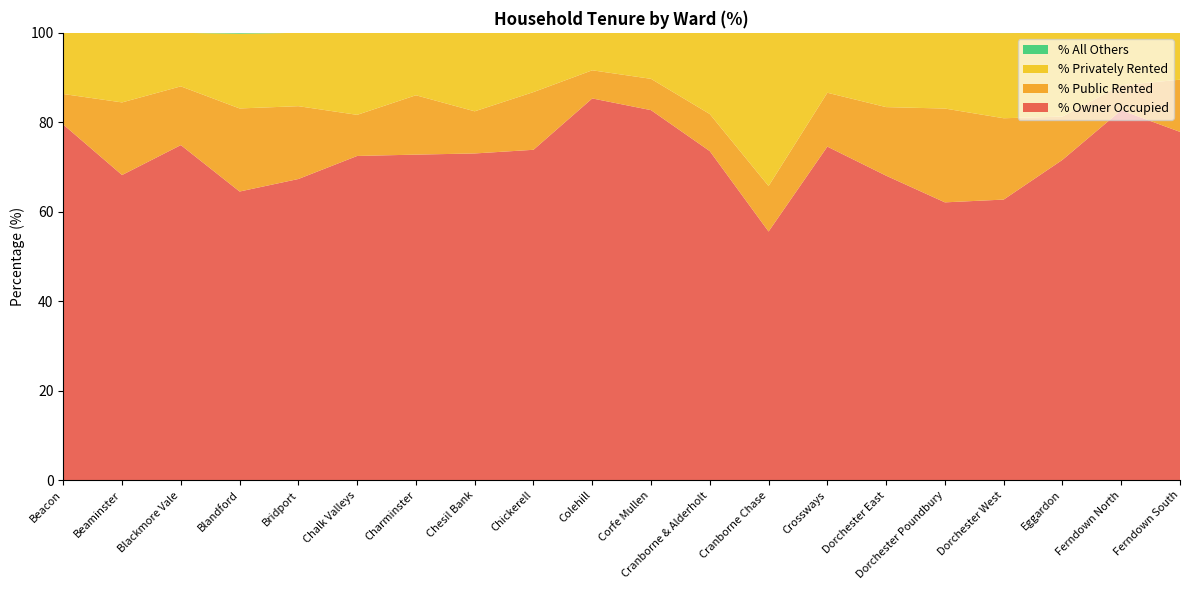

Reading right to left, what are all the values shown in this chart?

% Owner Occupied: 77.9	82.7	71.6	62.7	62.1	68.1	74.6	55.6	73.6	82.7	85.3	73.9	73.0	72.8	72.5	67.3	64.5	74.9	68.2	79.5
% Public Rented: 11.7	5.6	9.7	18.2	21.0	15.3	12.0	10.2	8.3	7.0	6.3	12.9	9.4	13.3	9.2	16.3	18.6	13.1	16.2	6.8
% Privately Rented: 10.5	11.7	18.7	19.0	16.9	16.6	13.4	34.2	18.1	10.3	8.3	13.2	17.5	13.9	18.3	16.4	16.7	12.0	15.6	13.7
% All Others: 0.0	0.0	0.0	0.1	0.0	0.0	0.0	0.0	0.0	0.0	0.0	0.0	0.0	0.0	0.0	0.0	0.2	0.0	0.0	0.0